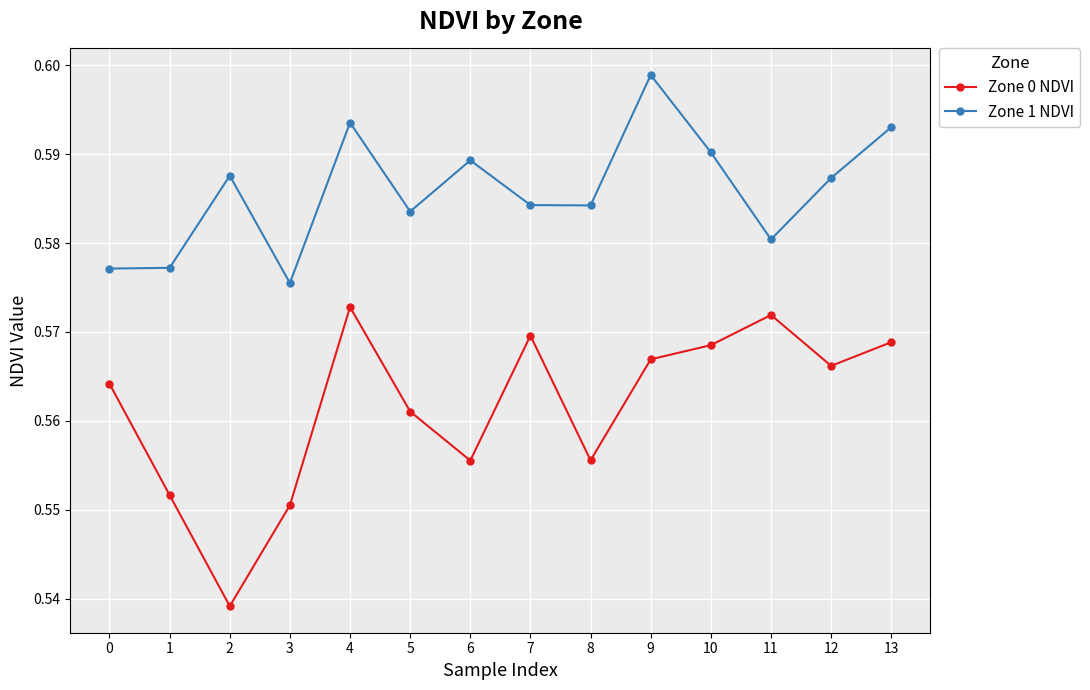

True or false: Zone 1 NDVI has more than 1 interior local peaks.

True